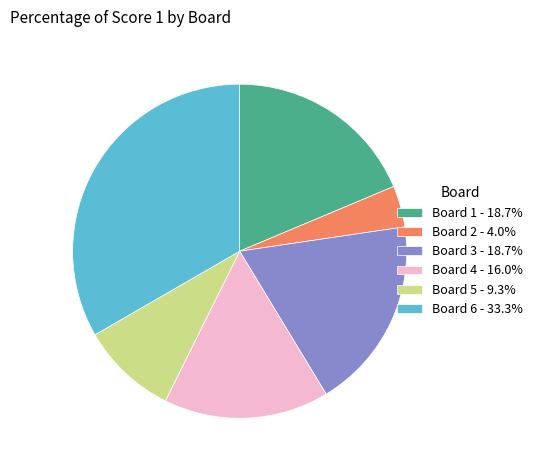

Count the number of slices in the pie.

6